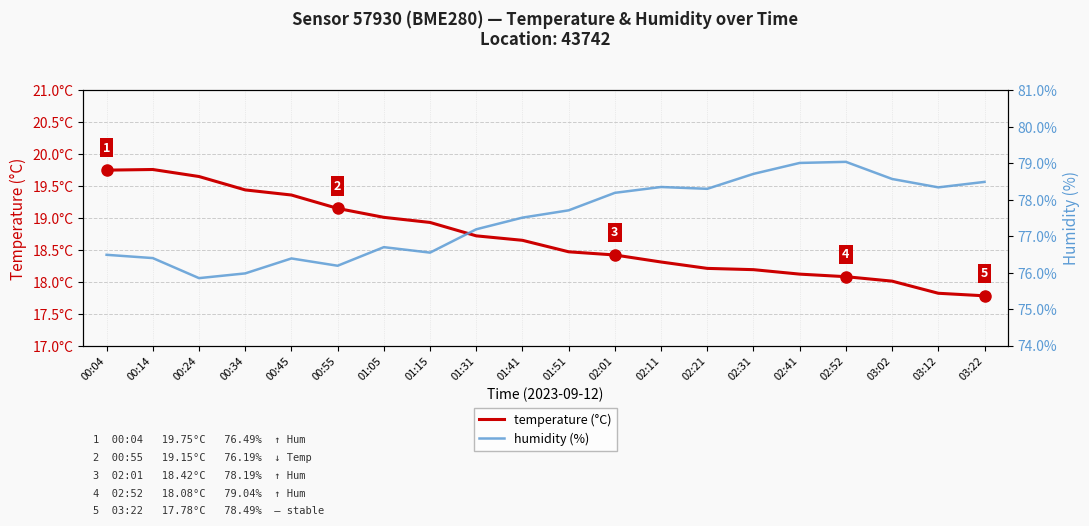

Which series has the largest range (max minus min)?

humidity (%)